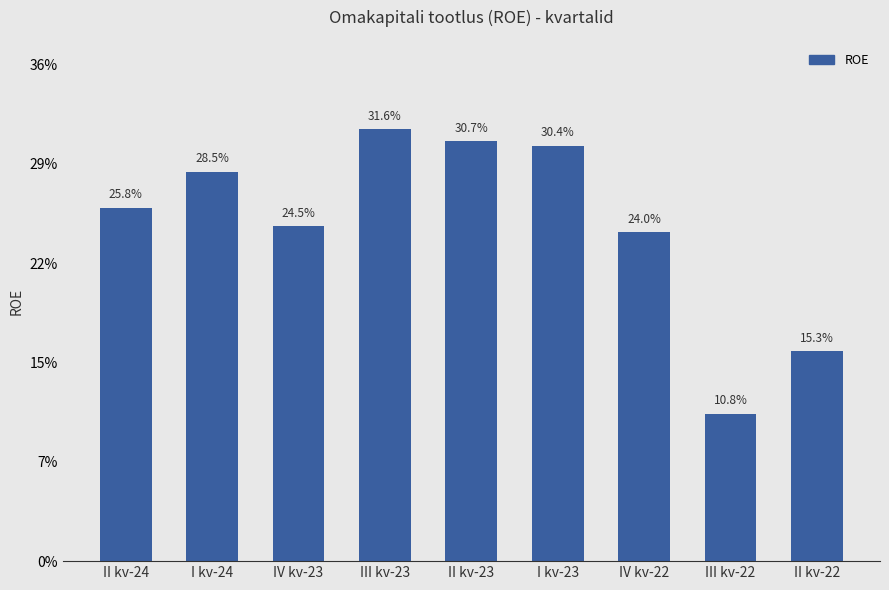

Rank the categories by value from lowest to highest.

III kv-22, II kv-22, IV kv-22, IV kv-23, II kv-24, I kv-24, I kv-23, II kv-23, III kv-23